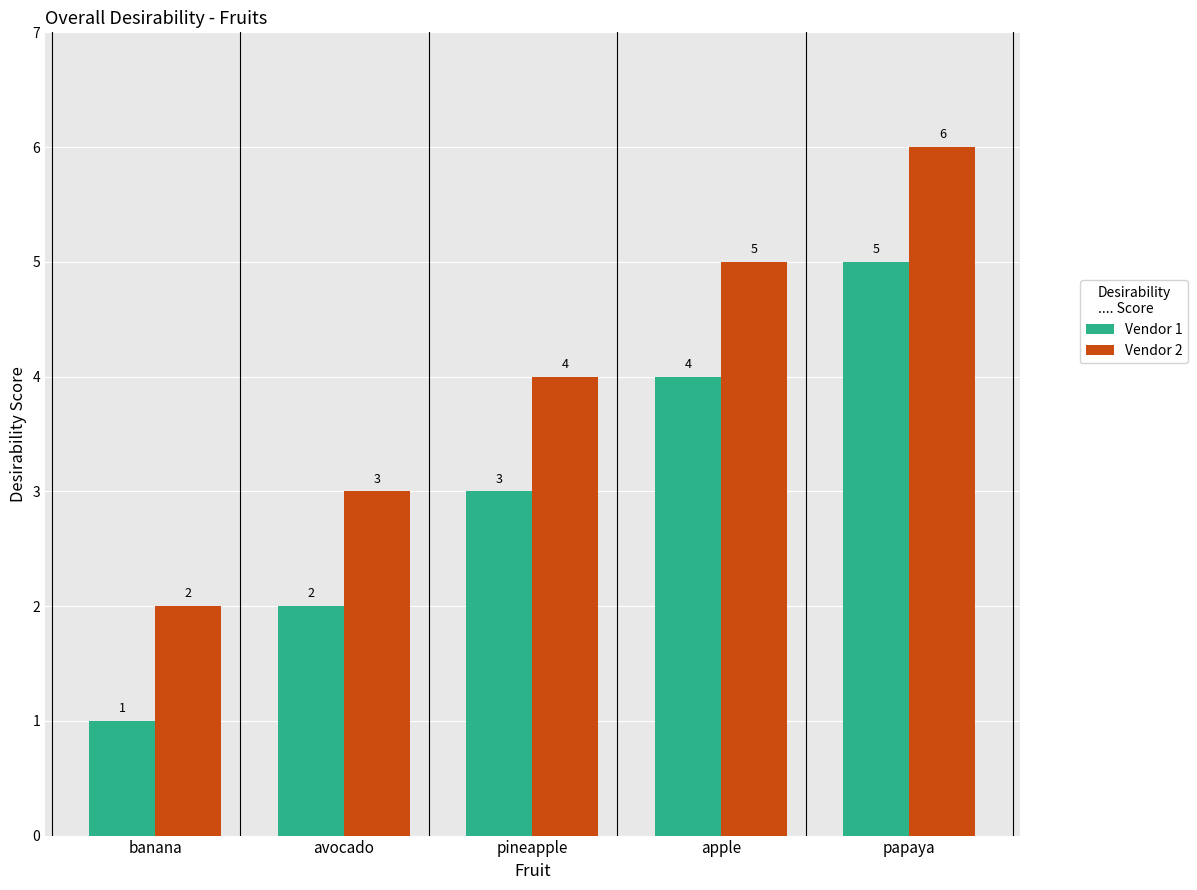

What is the value of the Vendor 2 bar at the 2nd from the left?

3